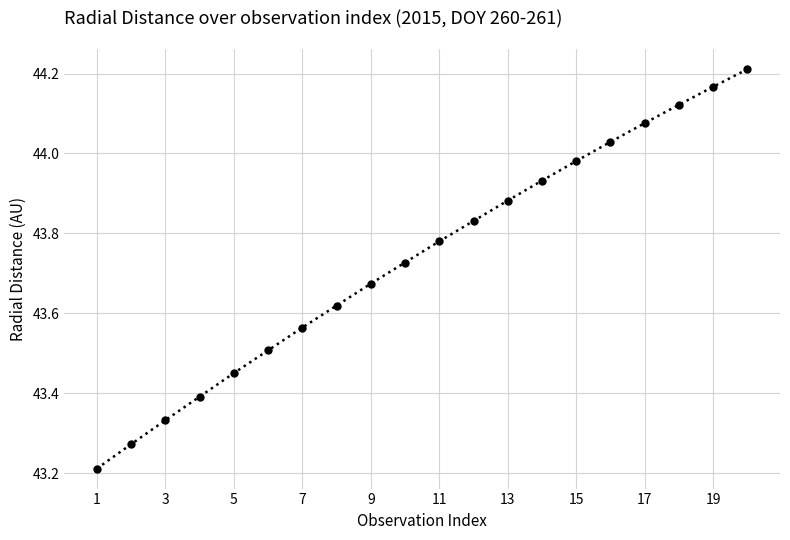

What is the sum of all values?

874.8